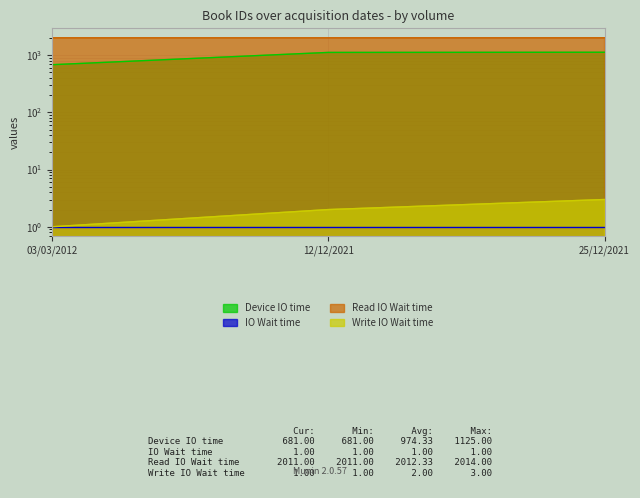

Between 03/03/2012 and 12/12/2021, which series saw the biggest shift?

Device IO time